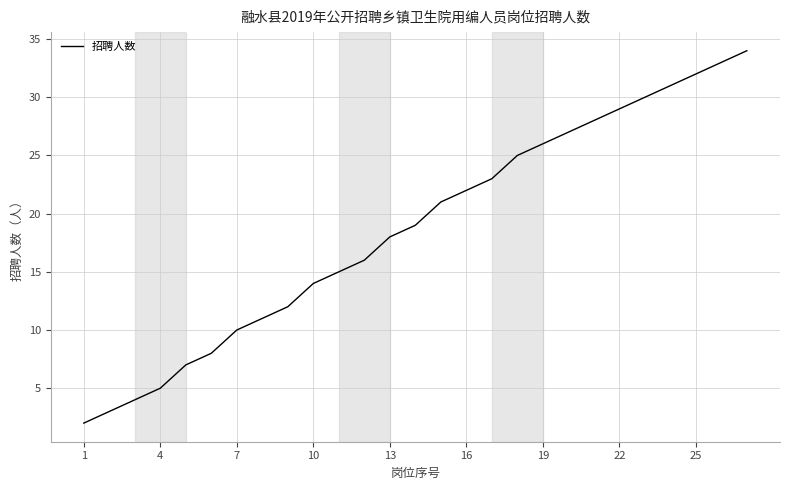

True or false: there are more than 2 points higher than both neighbors.

False